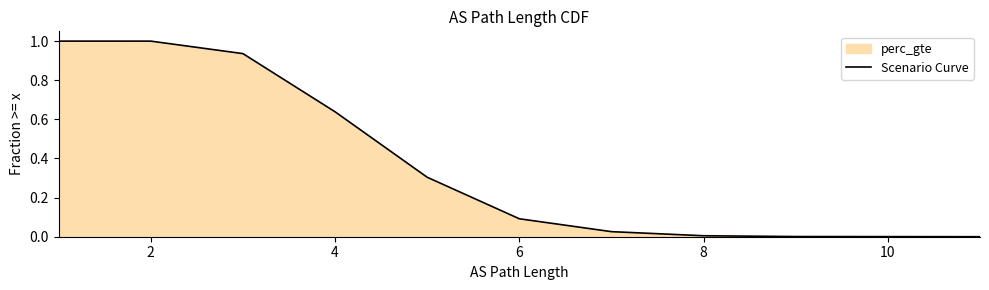

Count the number of categories in the chart.

11